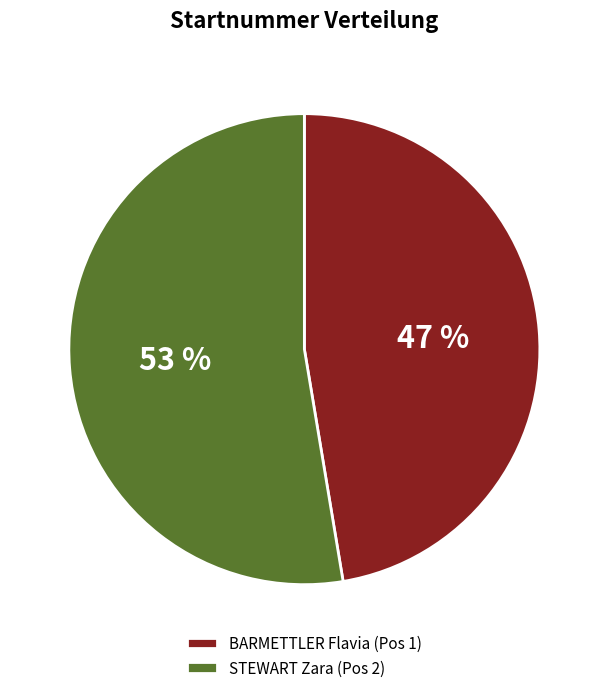

True or false: STEWART Zara (Pos 2) accounts for 53% of the total.

True